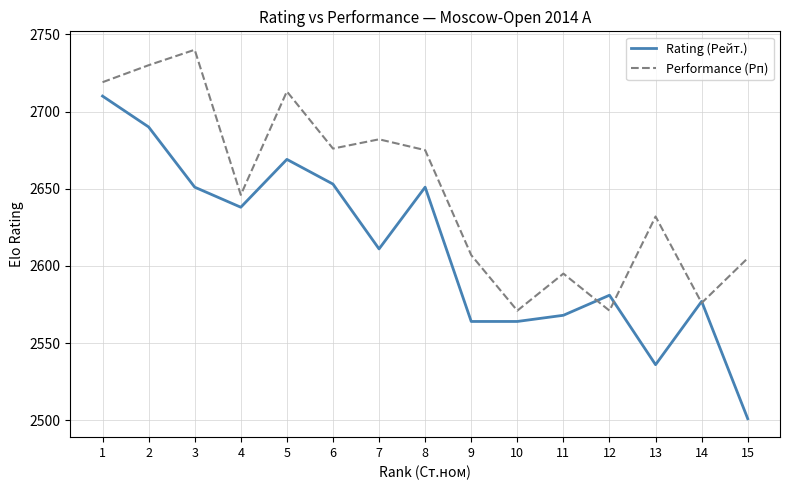

List the series in order of their overall mean, highest first.

Performance (Рп), Rating (Рейт.)